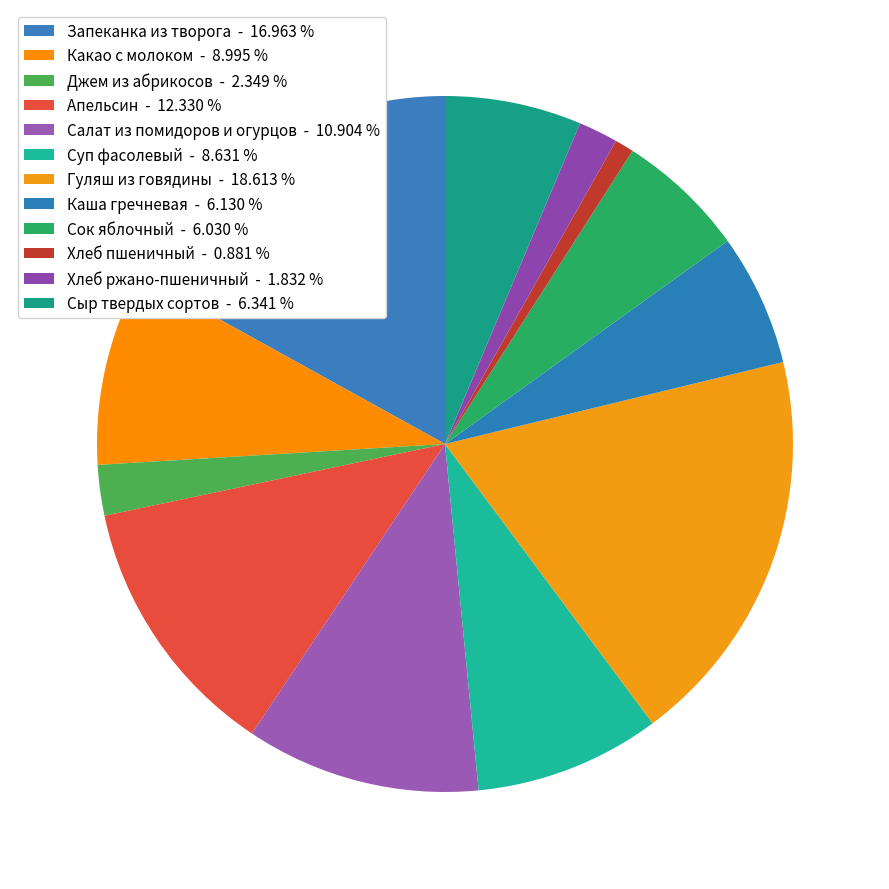

What is the total percentage of Хлеб ржано-пшеничный and Джем из абрикосов?

4.2%